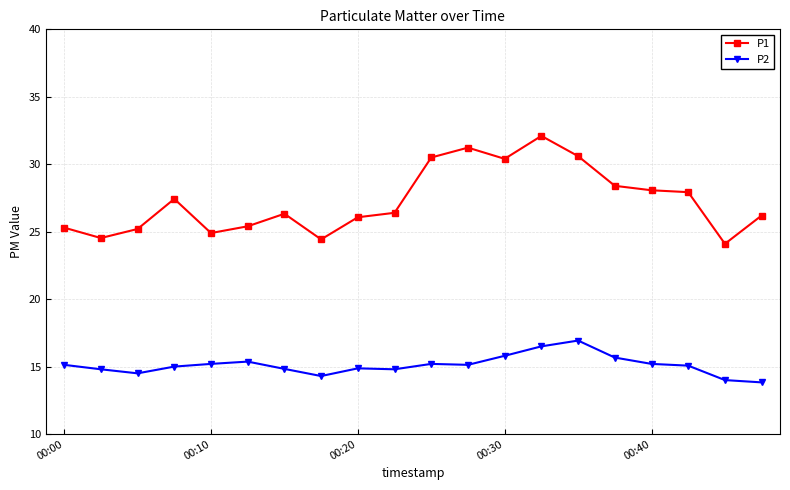

List the series in order of their peak value, lowest first.

P2, P1